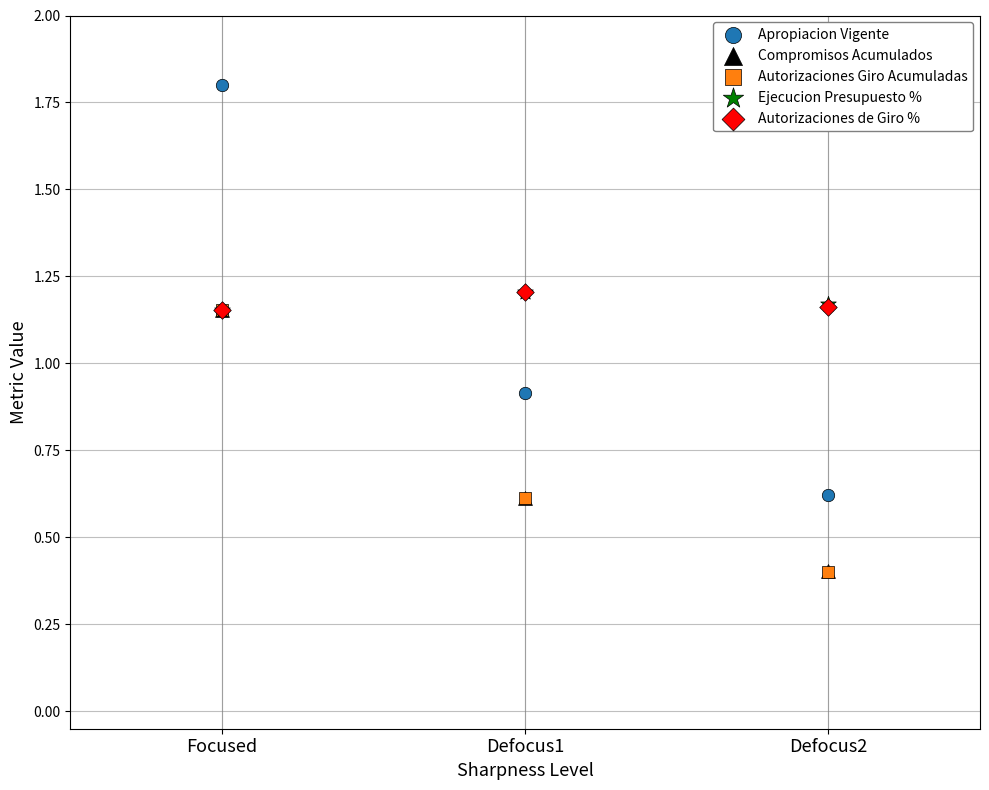

What are all the series names shown in the legend?

Apropiacion Vigente, Compromisos Acumulados, Autorizaciones Giro Acumuladas, Ejecucion Presupuesto %, Autorizaciones de Giro %